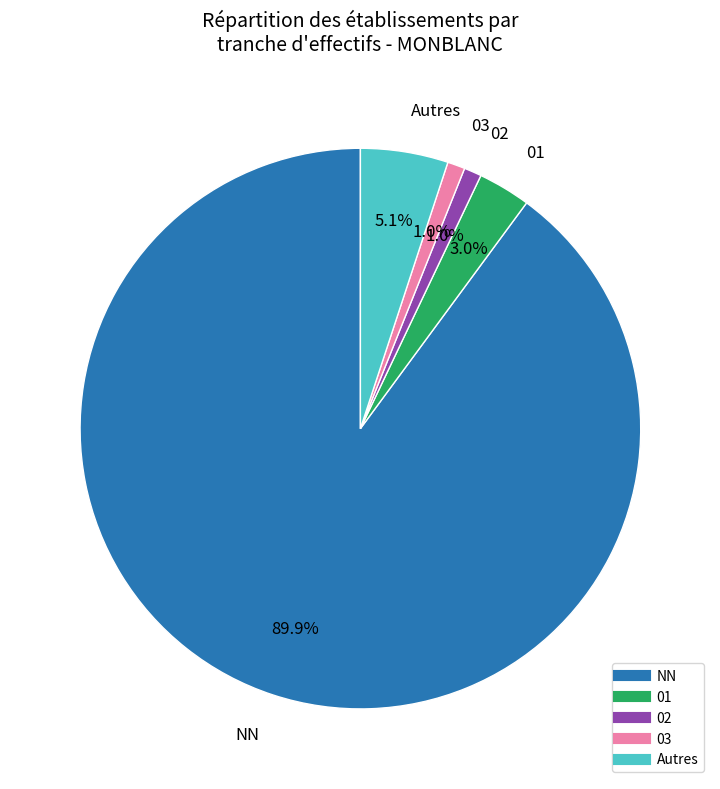

To the nearest percent, what is the difference between the largest and smallest slice percentages?

89%